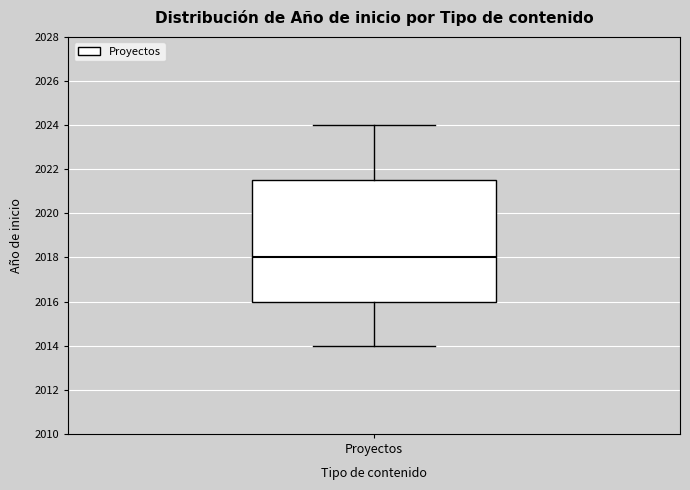

Where does the median line of the box for Proyectos sit on the y-axis? The values are not printed on the chart, so give them approximately, as read against the axis.

2018.0